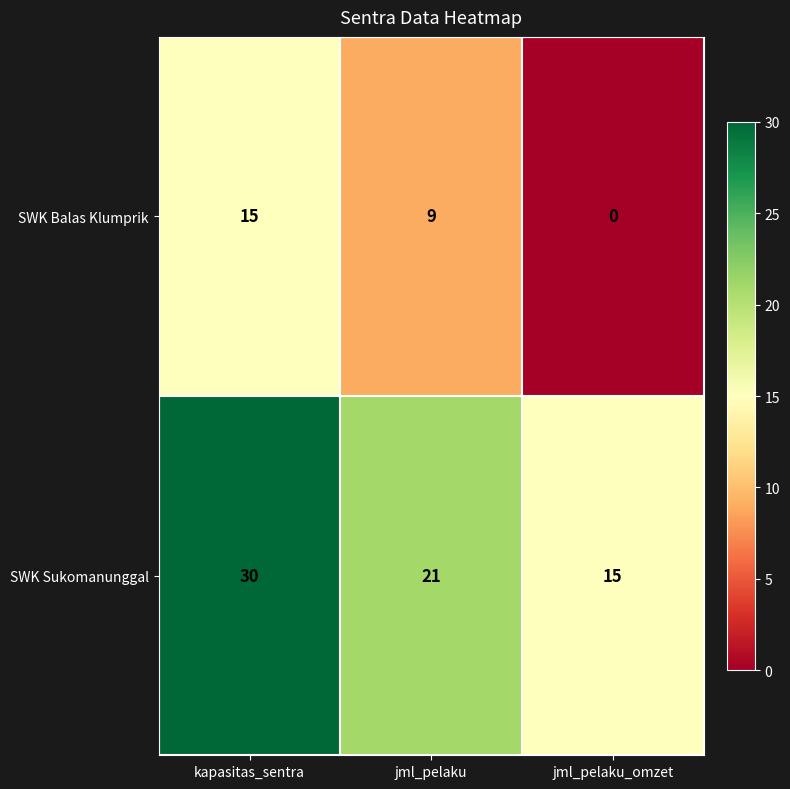

Rank the series by their average value, from highest to lowest.

SWK Sukomanunggal, SWK Balas Klumprik